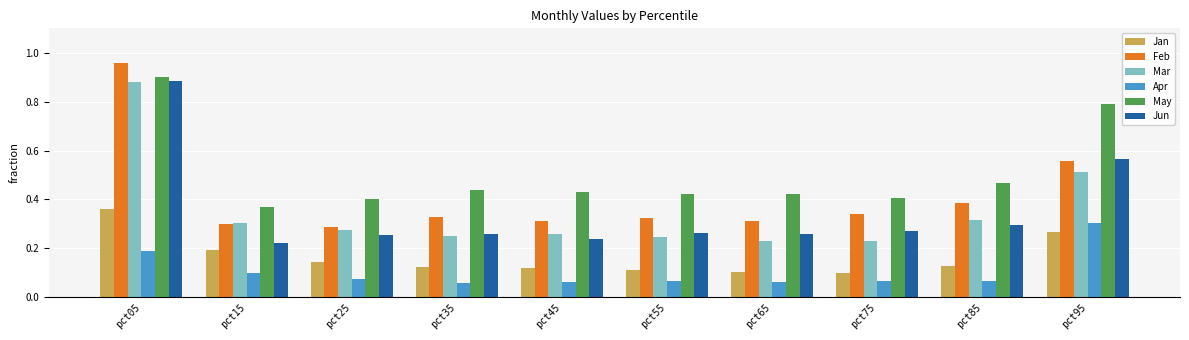

Between pct35 and pct95, which series saw the biggest shift?

May